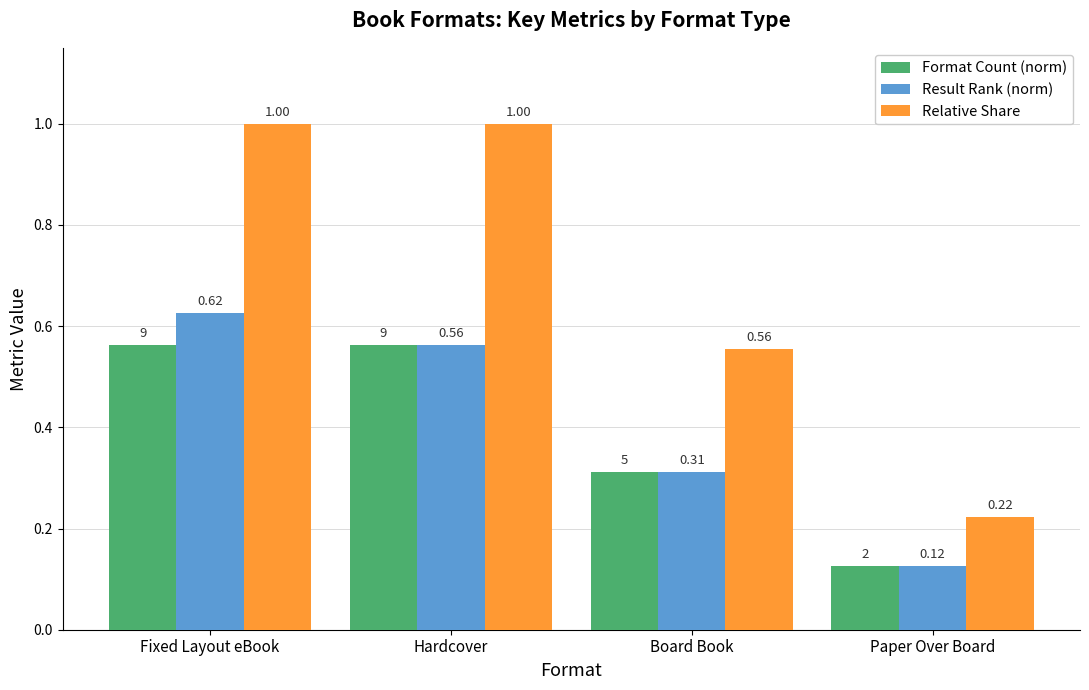

What are all the series names shown in the legend?

Format Count (norm), Result Rank (norm), Relative Share